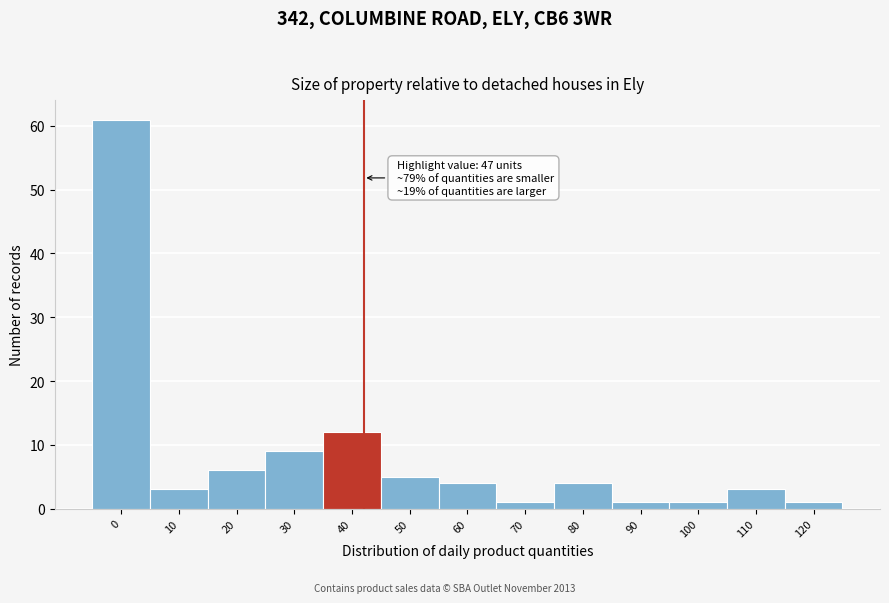

Reading left to right, extract all data points from this chart.

61	3	6	9	12	5	4	1	4	1	1	3	1